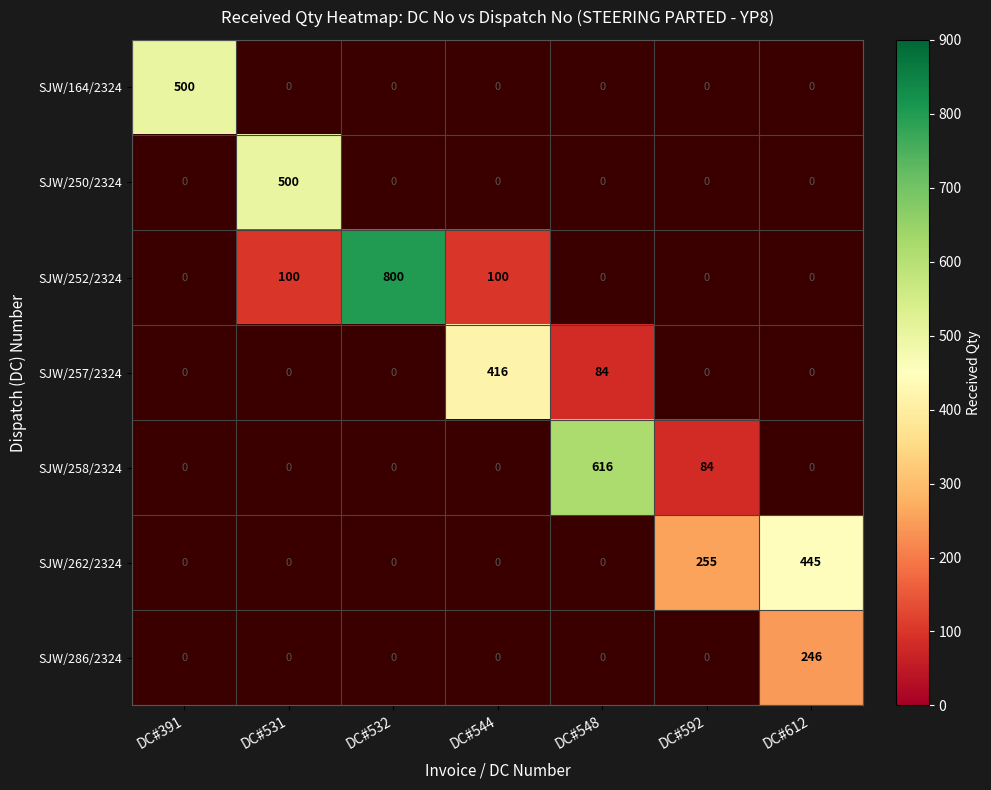

The SJW/164/2324 series shows 500 at DC#391. True or false?

True